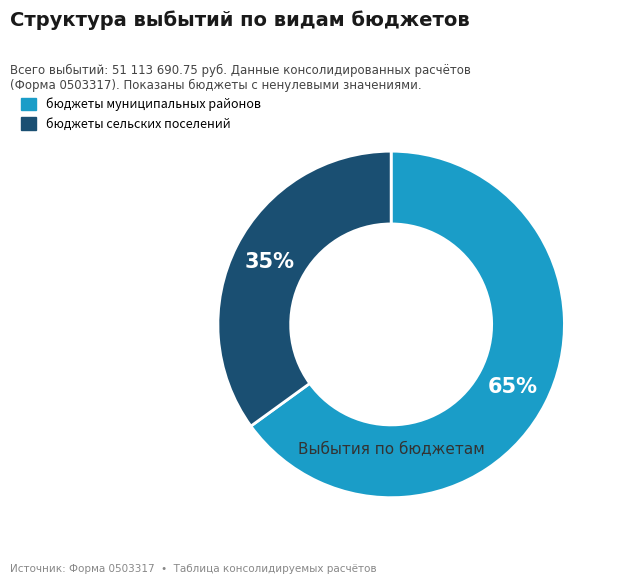

True or false: бюджеты муниципальных районов accounts for 55% of the total.

False